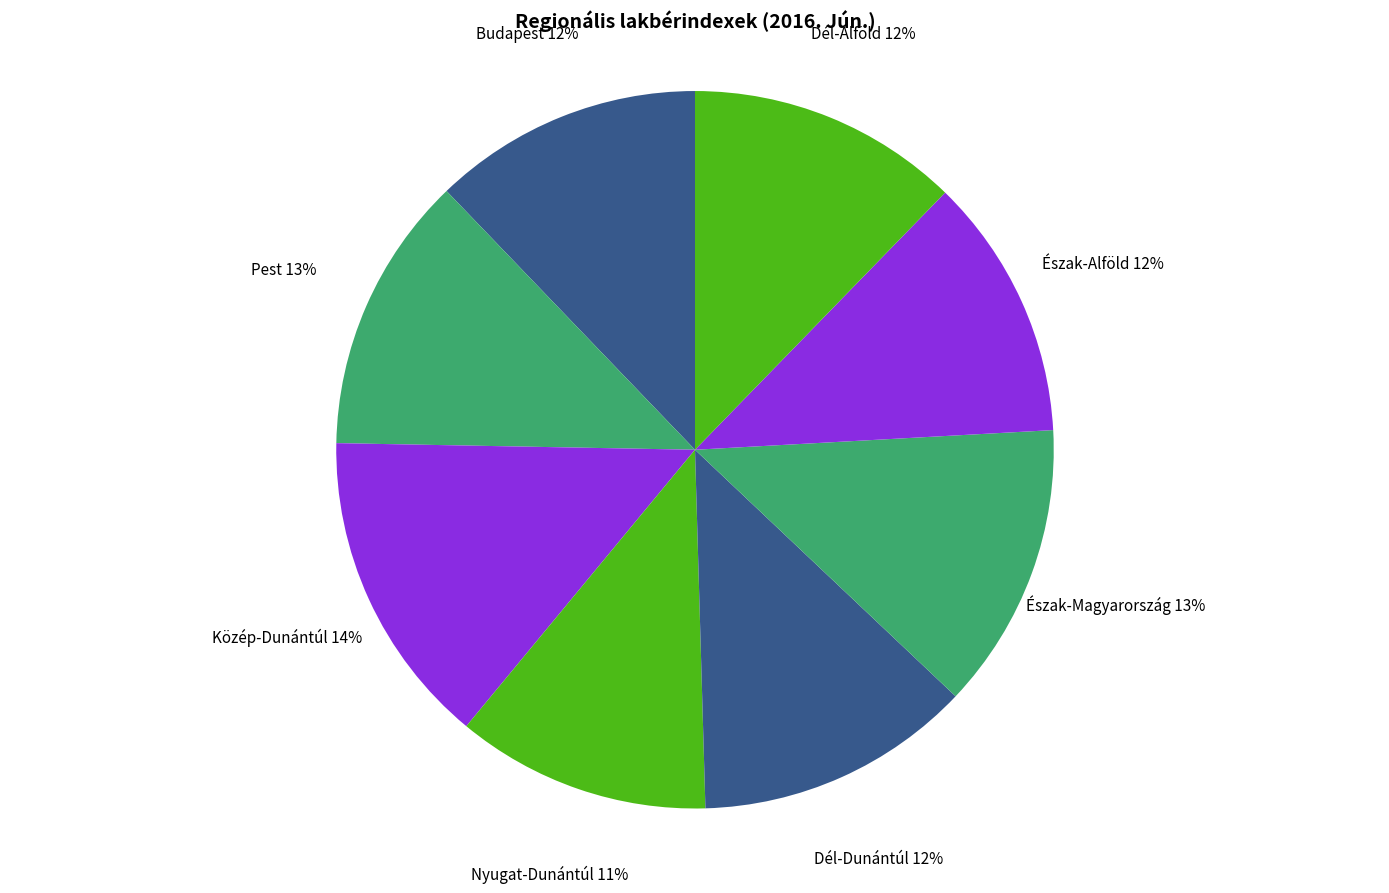

How many slices are in this pie chart?

8